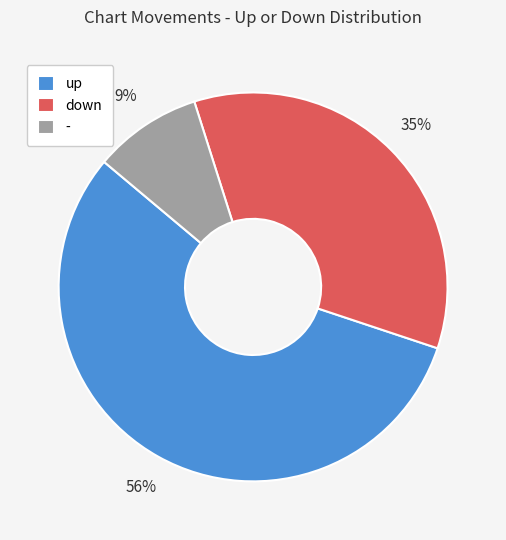

To the nearest percent, what is the average slice percentage?

33%